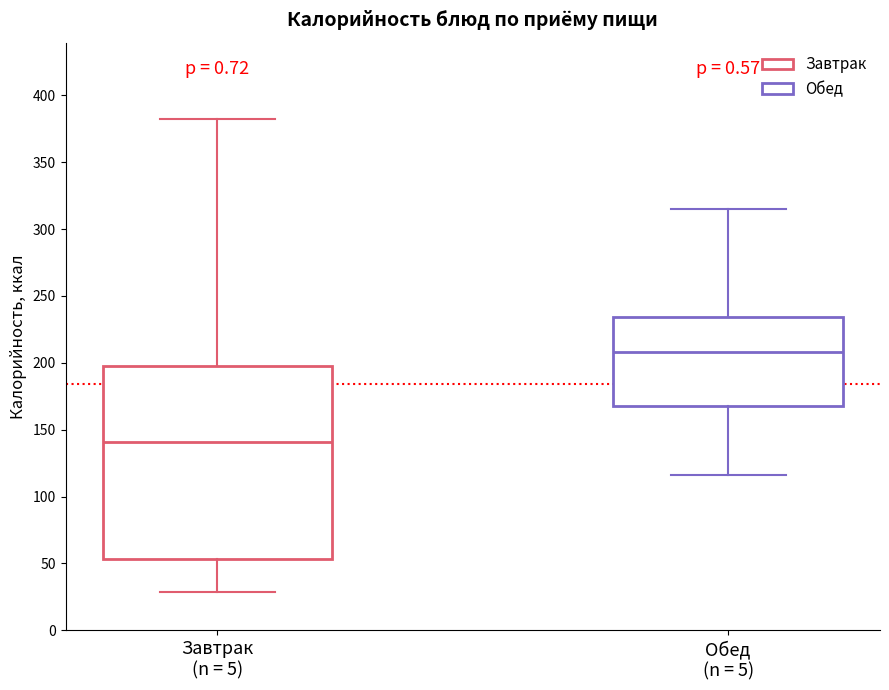

Which box has the highest median line?

Обед (n = 5)